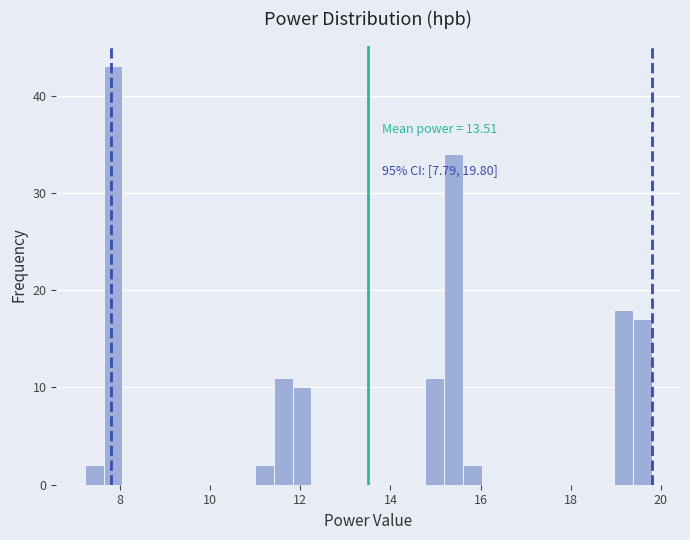

Around what value on the x-axis is the tallest bar? Give the approximate position of its centre, as read against the axis.

7.8